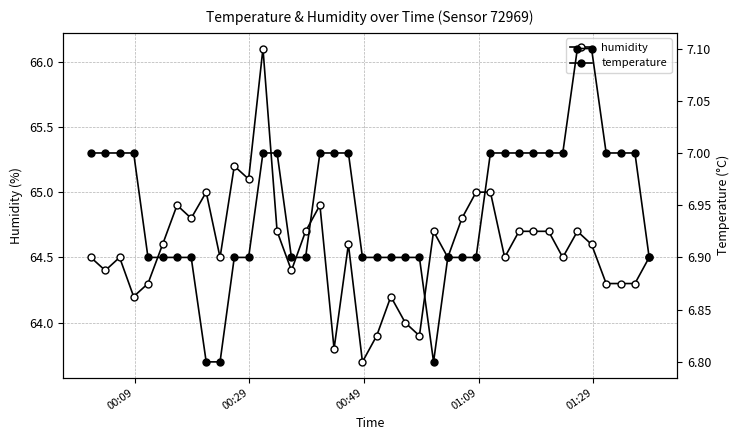

How many lines are shown in the chart?

2